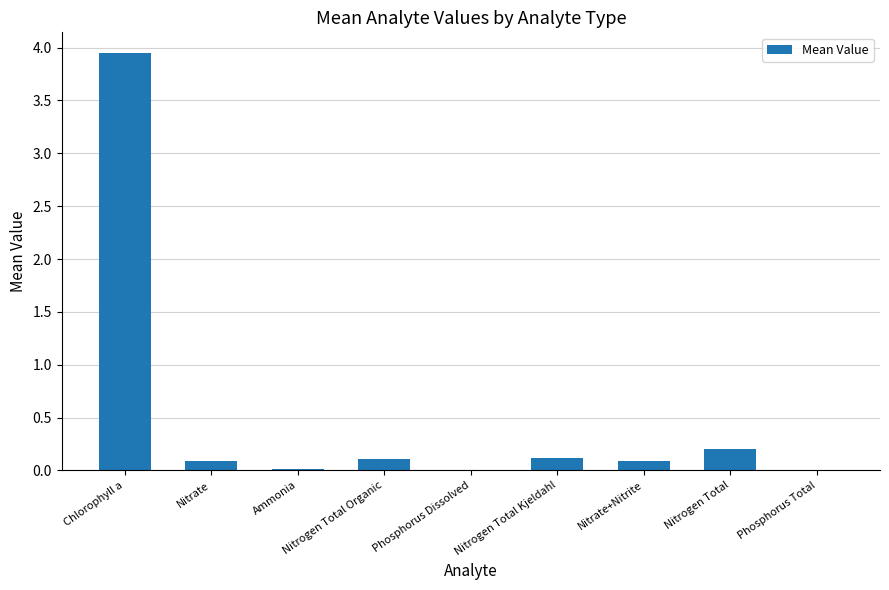

The value at Ammonia is 0.0. True or false?

True